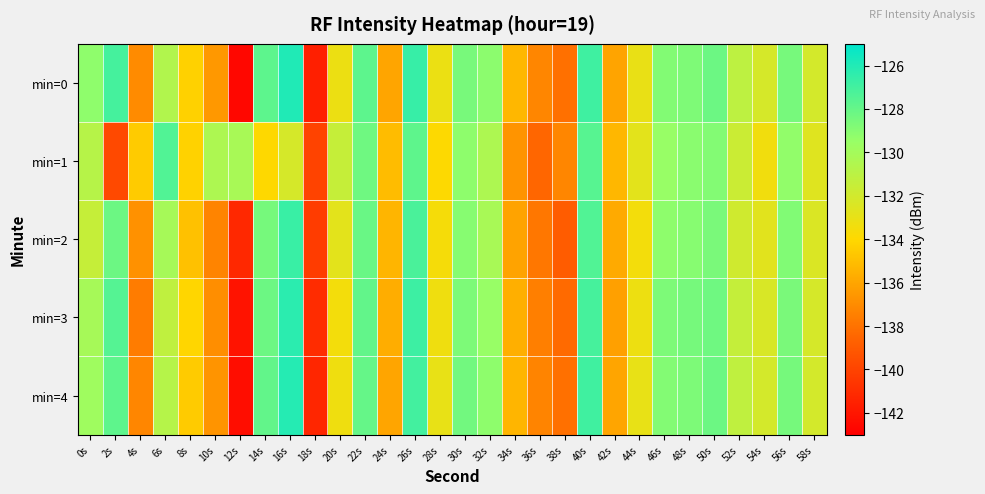

Count the number of data series in this chart.

5